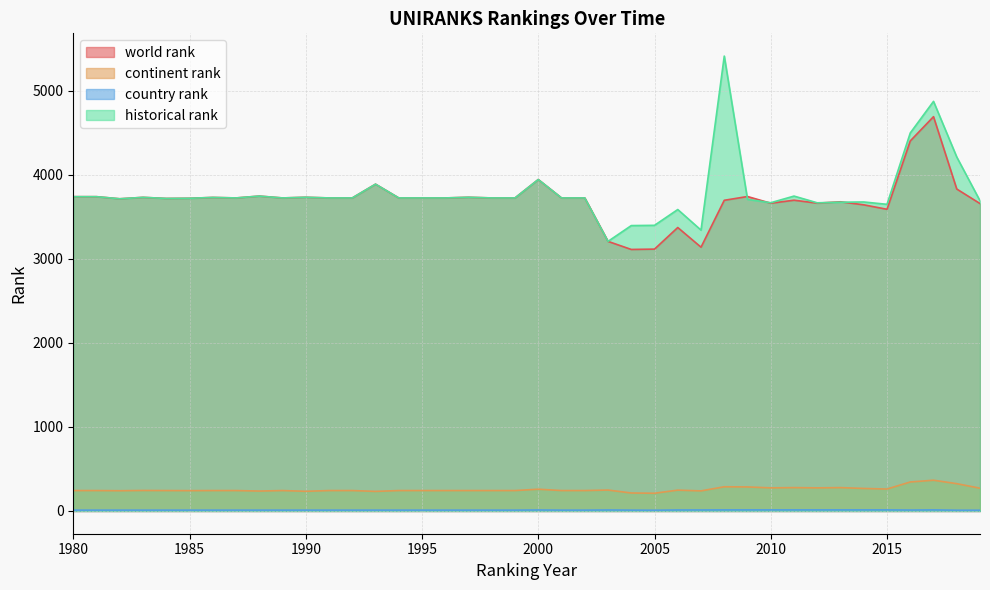

What is the highest value of the country rank series?

13